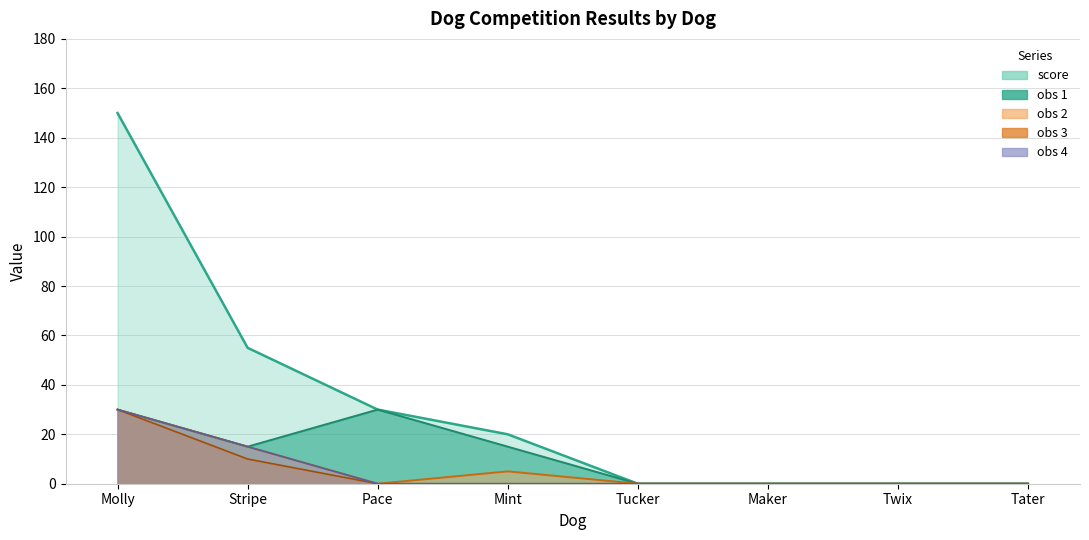

Which series has the largest range (max minus min)?

score